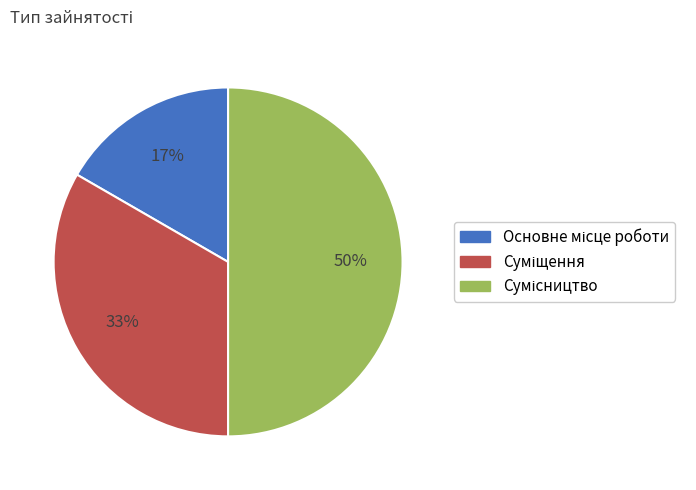

To the nearest percent, what is the average slice percentage?

33%